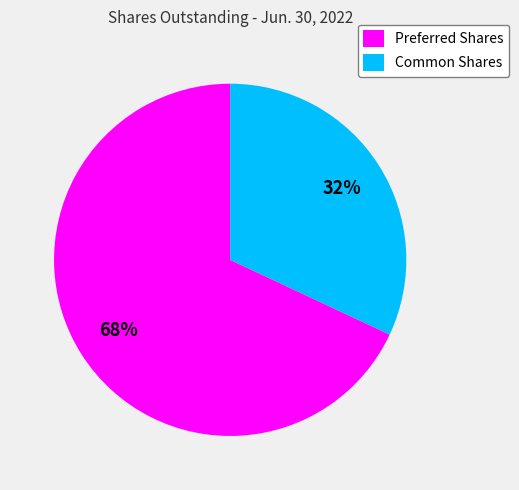

Rank the categories by value from lowest to highest.

Common Shares, Preferred Shares